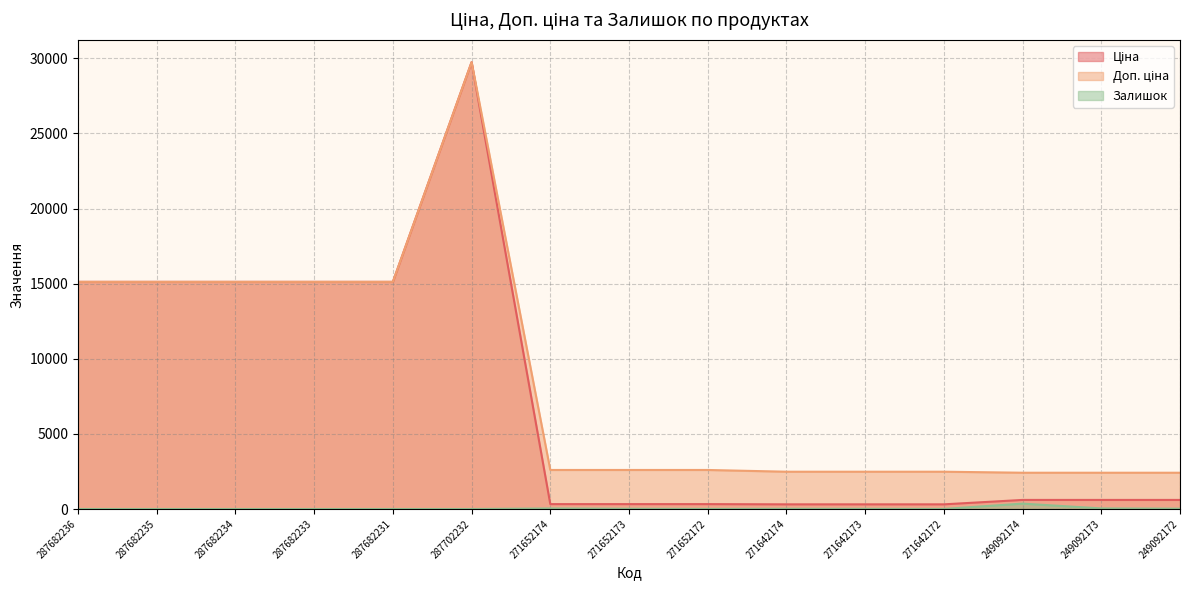

How many data points in Залишок are above 5?

7